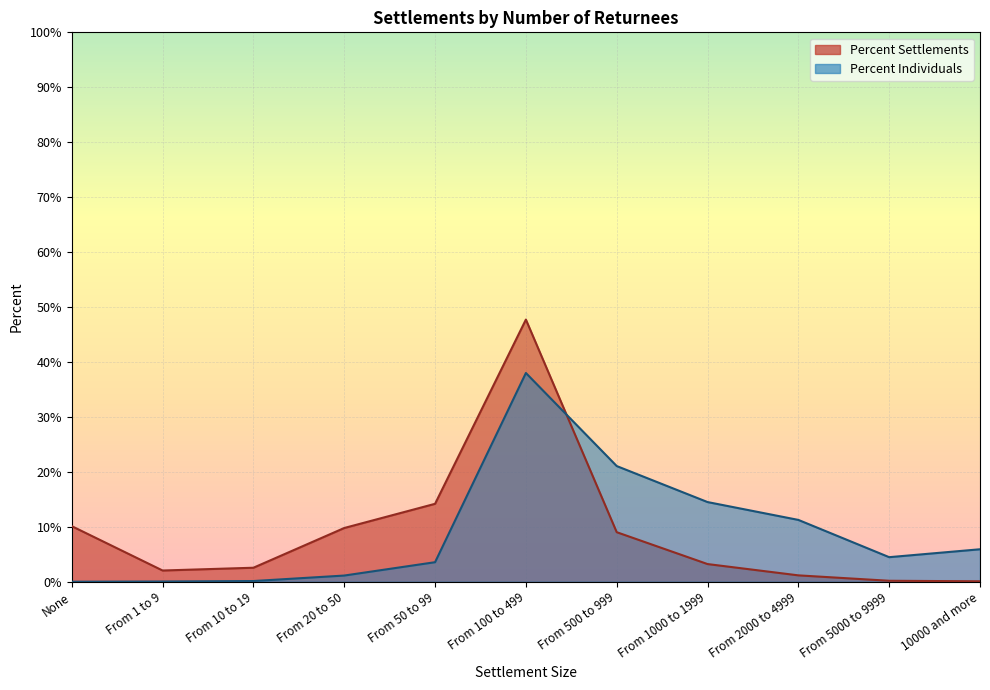

How many interior local valleys does the Percent Settlements series have?

1